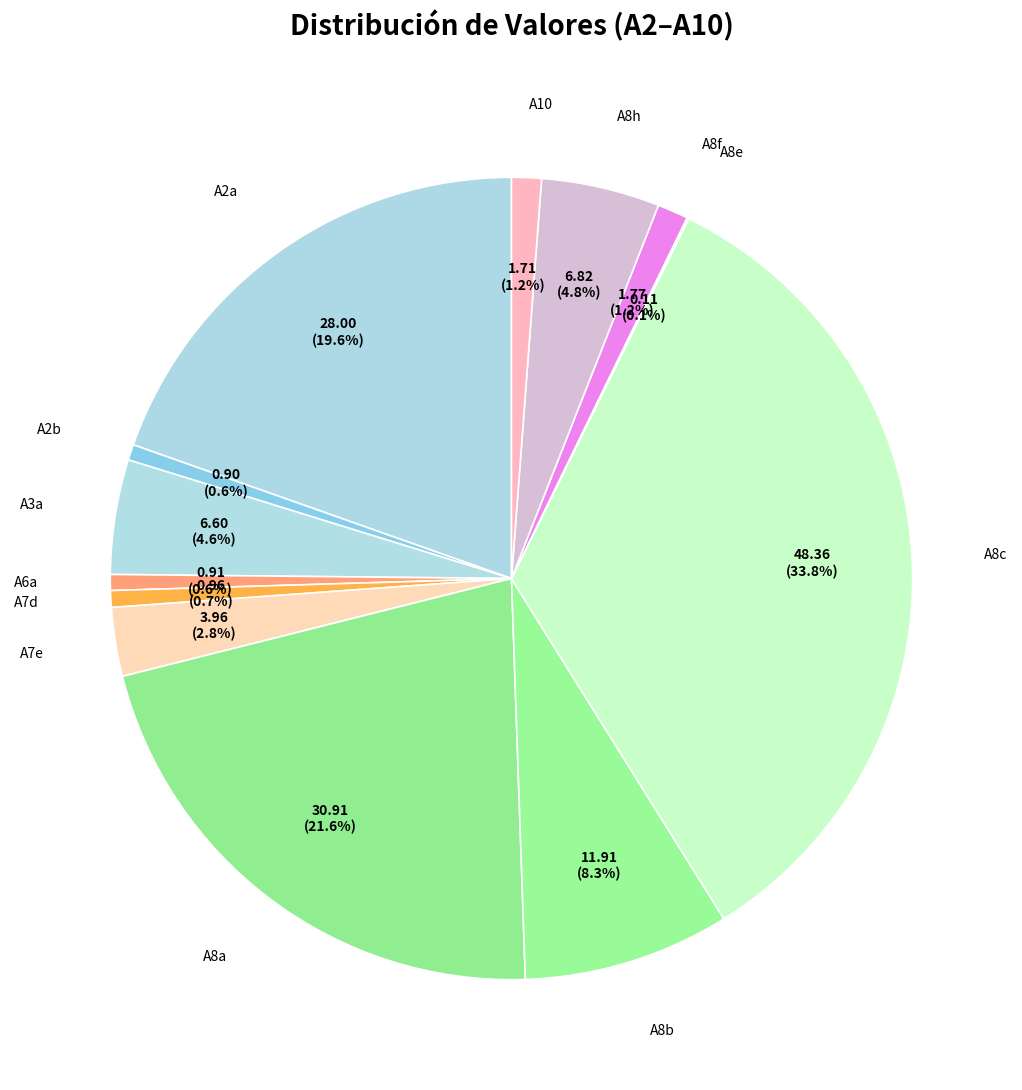

How many slices are in this pie chart?

13